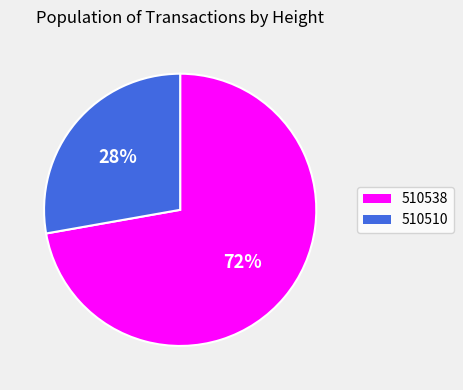

To the nearest percent, what is the difference between the largest and smallest slice percentages?

44%